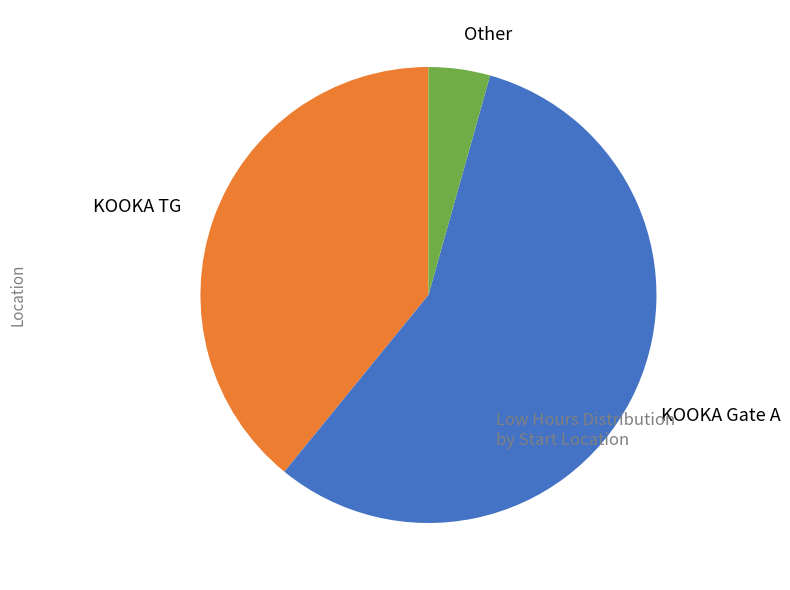

What is the smallest slice in the pie chart?

Other